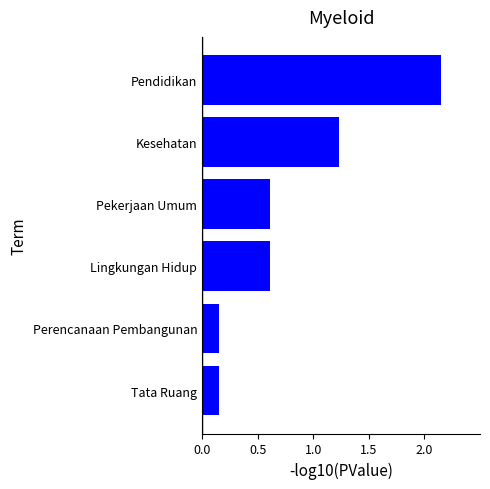

Approximately how many times larger is the value at Lingkungan Hidup compared to Pendidikan?

0.3